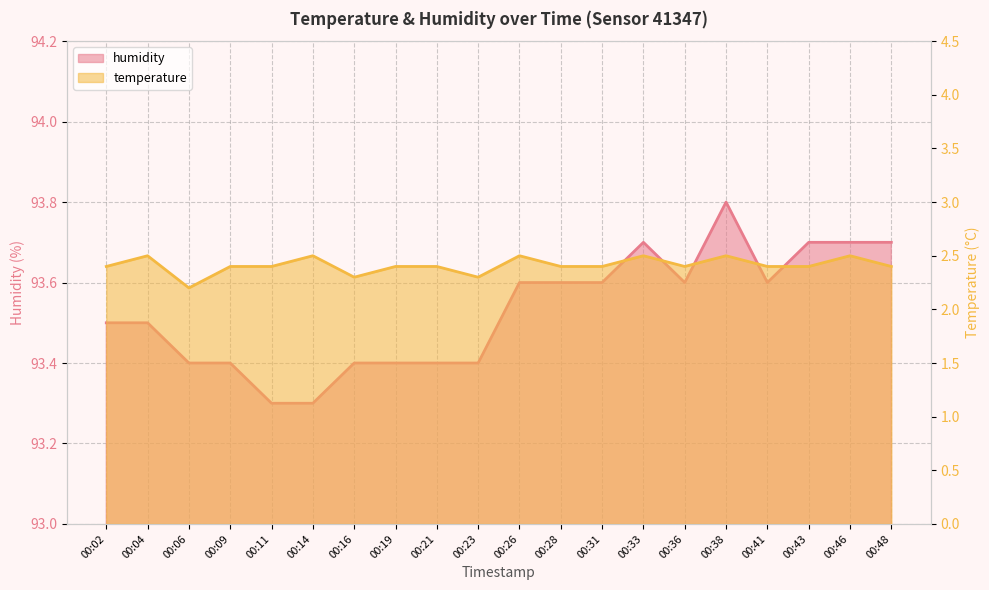

List the labels in order of humidity value, smallest first.

00:11, 00:14, 00:06, 00:09, 00:16, 00:19, 00:21, 00:23, 00:02, 00:04, 00:26, 00:28, 00:31, 00:36, 00:41, 00:33, 00:43, 00:46, 00:48, 00:38